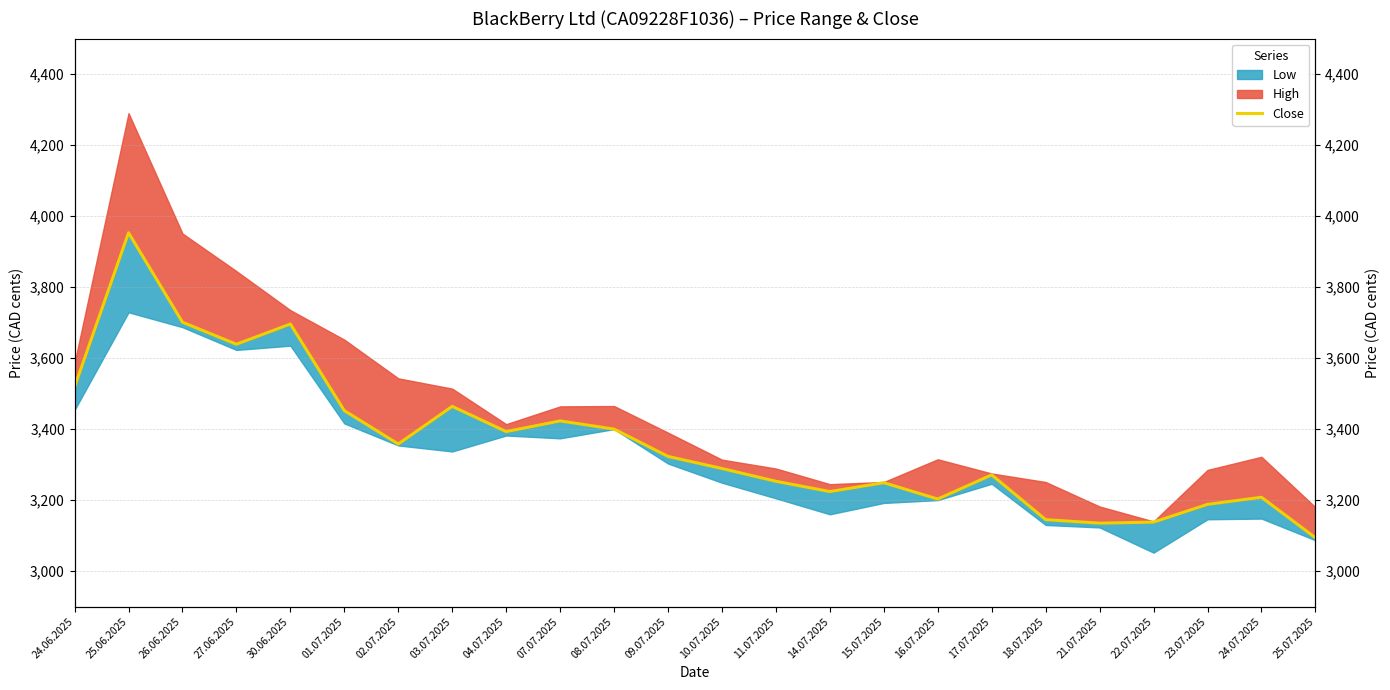

Does the chart display data point markers on the line(s)?

No